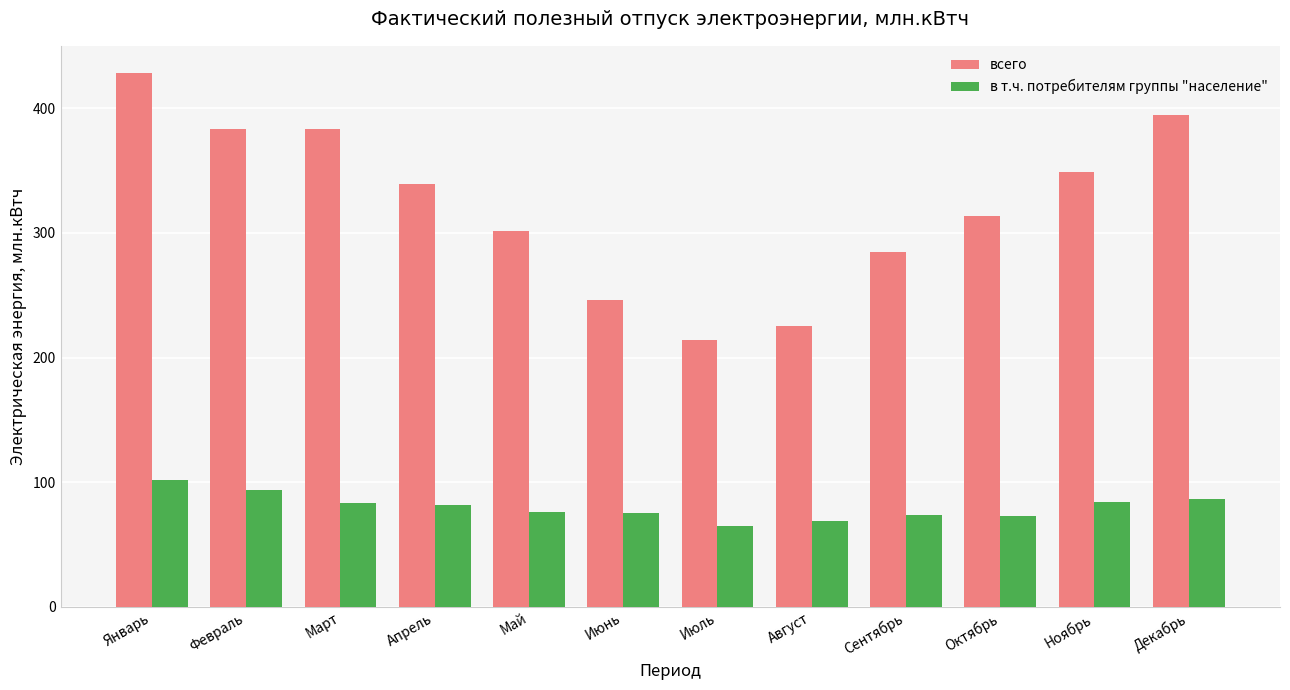

What position from the left is Апрель?

4